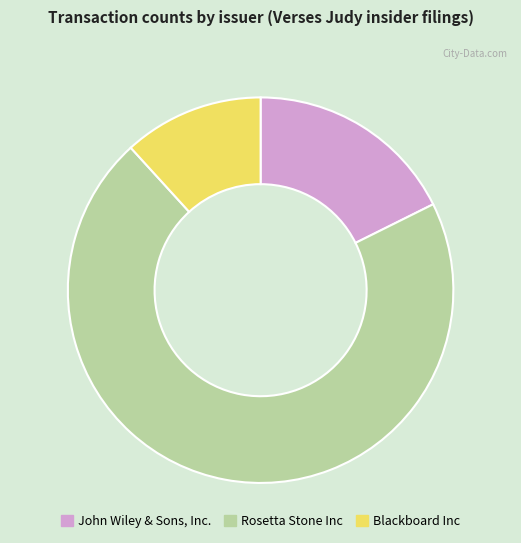

Is there a majority slice in this chart?

Yes